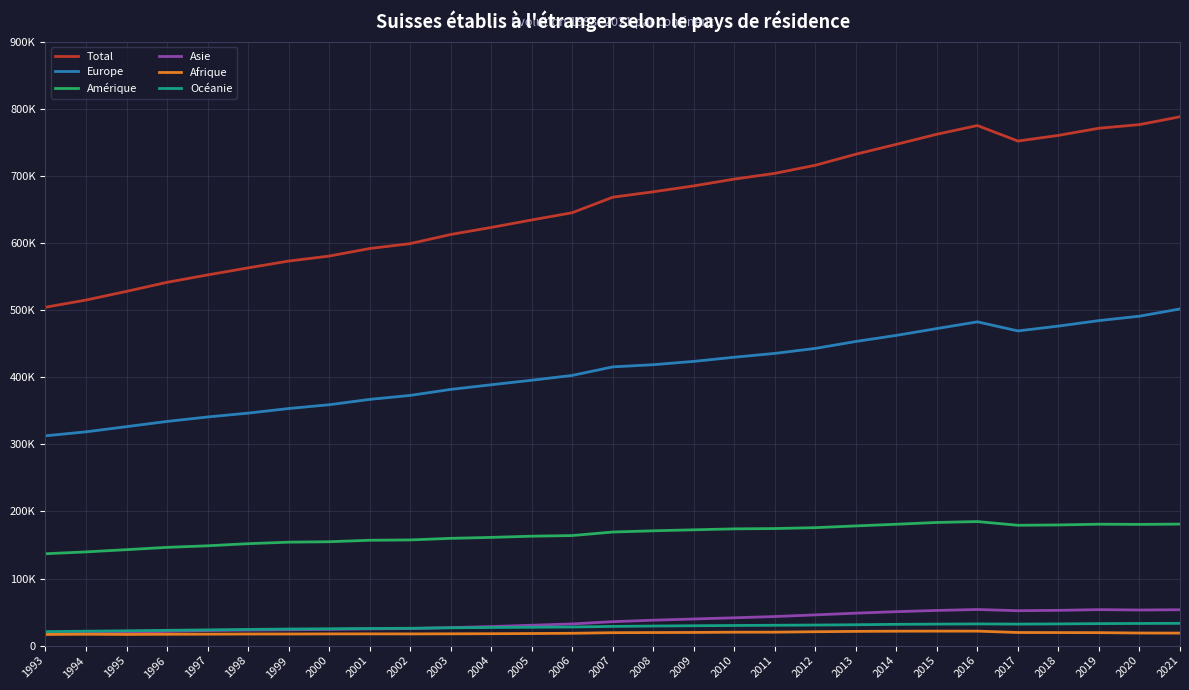

Reading right to left, list all the values displayed in this chart.

Total: 2021=787968	2020=776296	2019=770871	2018=760233	2017=751793	2016=774923	2015=761930	2014=746885	2013=732183	2012=715710	2011=703640	2010=695123	2009=684974	2008=676176	2007=668107	2006=645010	2005=634216	2004=623057	2003=612562	2002=598934	2001=591660	2000=580396	1999=572957	1998=562813	1997=552293	1996=541302	1995=527795	1994=514883	1993=504177
Europe: 2021=501633	2020=490847	2019=484257	2018=476096	2017=468877	2016=482404	2015=472404	2014=462250	2013=453162	2012=442818	2011=435396	2010=429696	2009=423491	2008=418560	2007=415293	2006=402581	2005=395415	2004=388646	2003=381725	2002=372791	2001=366848	2000=358889	1999=353236	1998=346387	1997=340663	1996=334011	1995=326256	1994=318523	1993=312619
Amérique: 2021=181044	2020=180618	2019=180893	2018=179800	2017=179320	2016=184822	2015=183500	2014=180838	2013=178349	2012=175756	2011=174427	2010=173960	2009=172553	2008=171082	2007=169254	2006=163981	2005=163043	2004=161246	2003=159830	2002=157454	2001=156971	2000=154769	1999=154147	1998=151879	1997=148718	1996=146398	1995=142967	1994=139642	1993=136891
Asie: 2021=53440	2020=53063	2019=53615	2018=52558	2017=52007	2016=53814	2015=52409	2014=50592	2013=48359	2012=45792	2011=43327	2010=41466	2009=39670	2008=37863	2007=35673	2006=32315	2005=30378	2004=28388	2003=26847	2002=25404	2001=24840	2000=24167	1999=23570	1998=23145	1997=22410	1996=21217	1995=19845	1994=18330	1993=17138
Afrique: 2021=18653	2020=18769	2019=19330	2018=19436	2017=19542	2016=21584	2015=21585	2014=21484	2013=21218	2012=20696	2011=20063	2010=20008	2009=19630	2008=19477	2007=19270	2006=18380	2005=18017	2004=17754	2003=17602	2002=17454	2001=17495	2000=17467	1999=17311	1998=17286	1997=17061	1996=16898	1995=16650	1994=16931	1993=16678
Océanie: 2021=33198	2020=32999	2019=32776	2018=32343	2017=32047	2016=32299	2015=32032	2014=31721	2013=31095	2012=30648	2011=30327	2010=29993	2009=29630	2008=29194	2007=28617	2006=27753	2005=27363	2004=27023	2003=26558	2002=25831	2001=25506	2000=25104	1999=24693	1998=24116	1997=23441	1996=22778	1995=22077	1994=21457	1993=20851